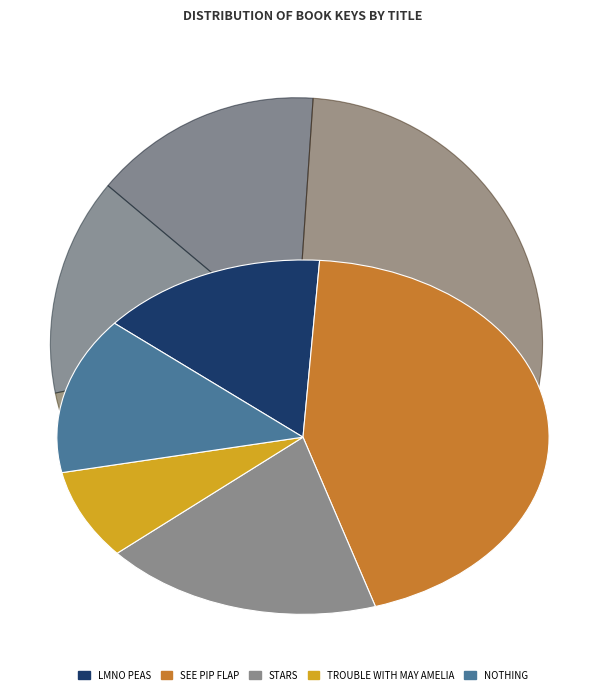

Is there a majority slice in this chart?

No